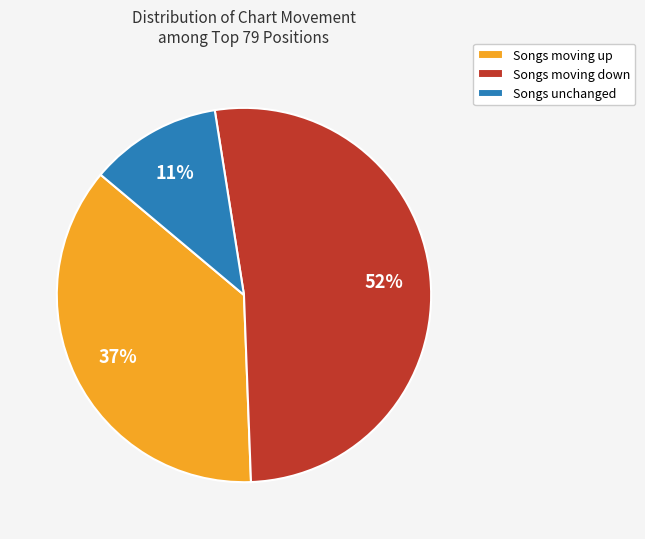

What percentage is the Songs moving down slice, to the nearest percent?

52%